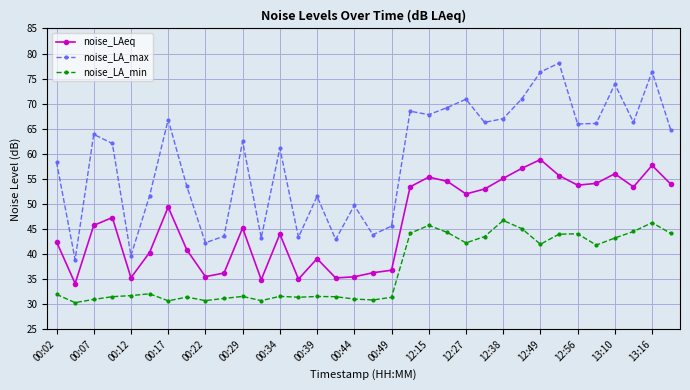

What is the sum of all noise_LA_max values?

2012.8